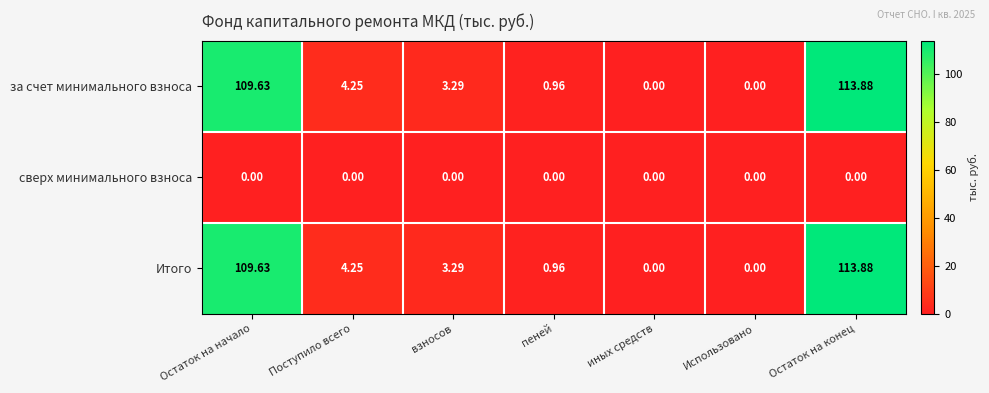

At which category is the sum across all series the highest?

Остаток на конец